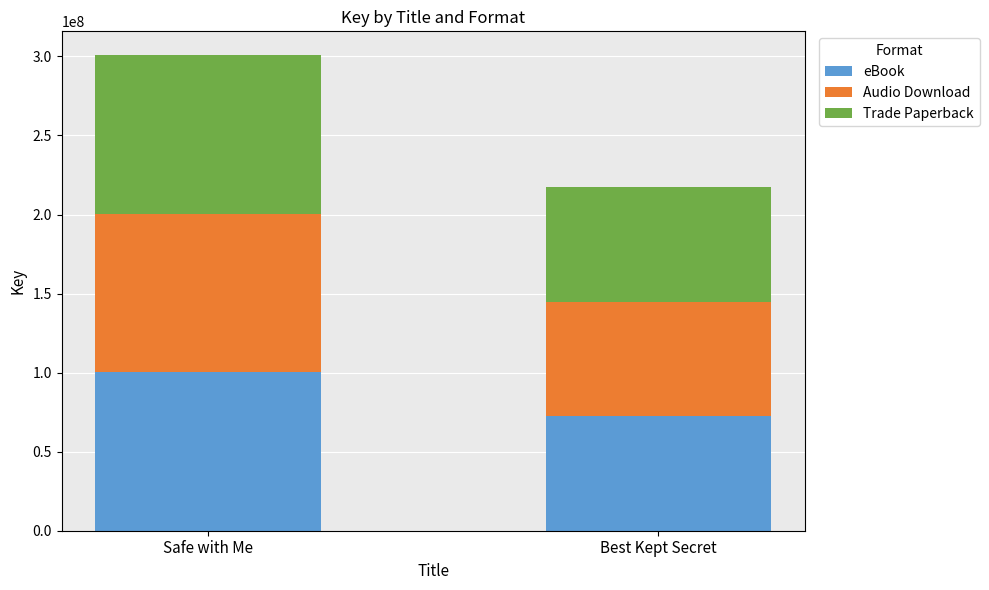

At which category is the sum across all series the highest?

Safe with Me